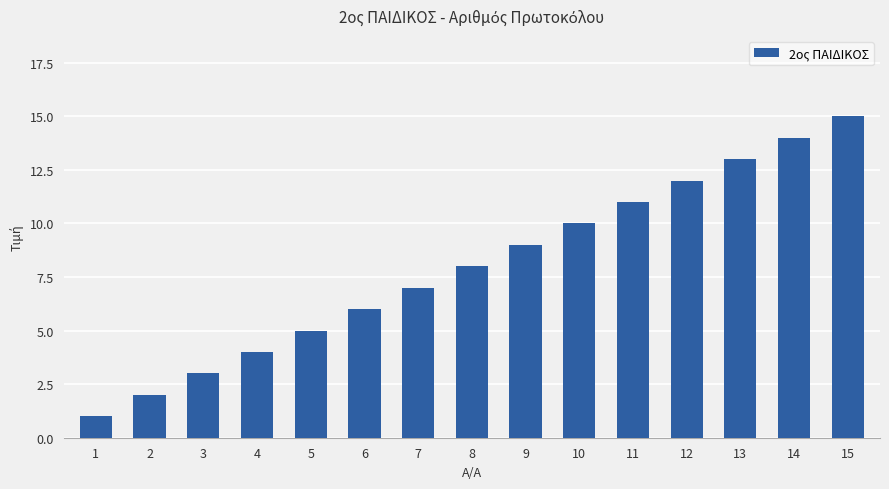

What is the sum of the values at 11 and 4?

15